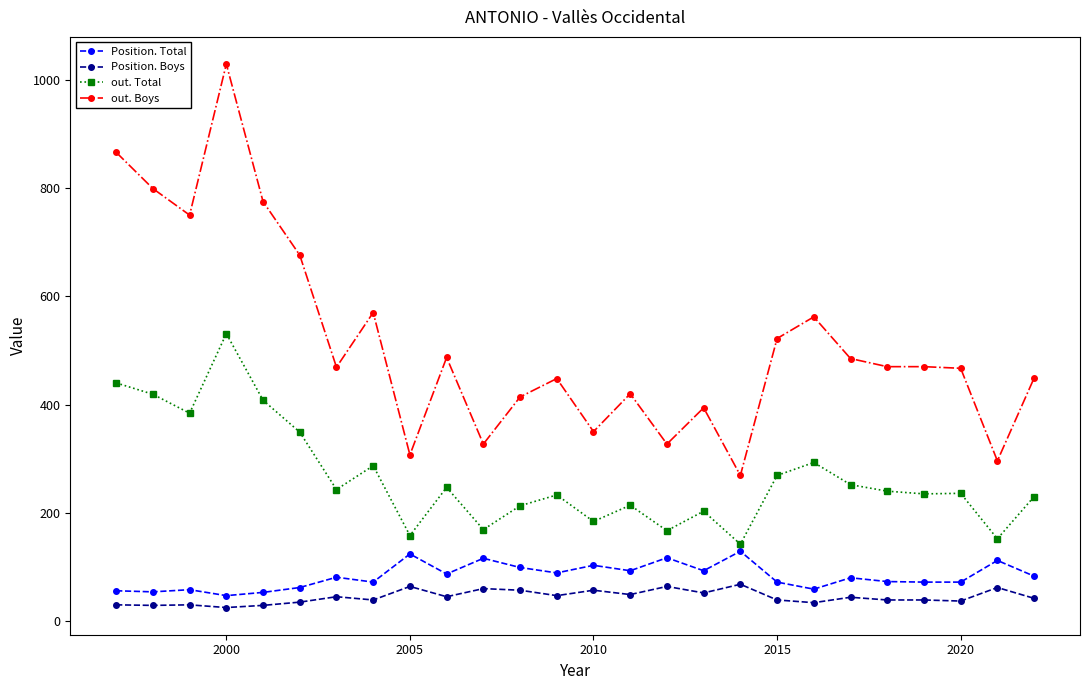

True or false: out. Total and Position. Boys cross at least once.

False